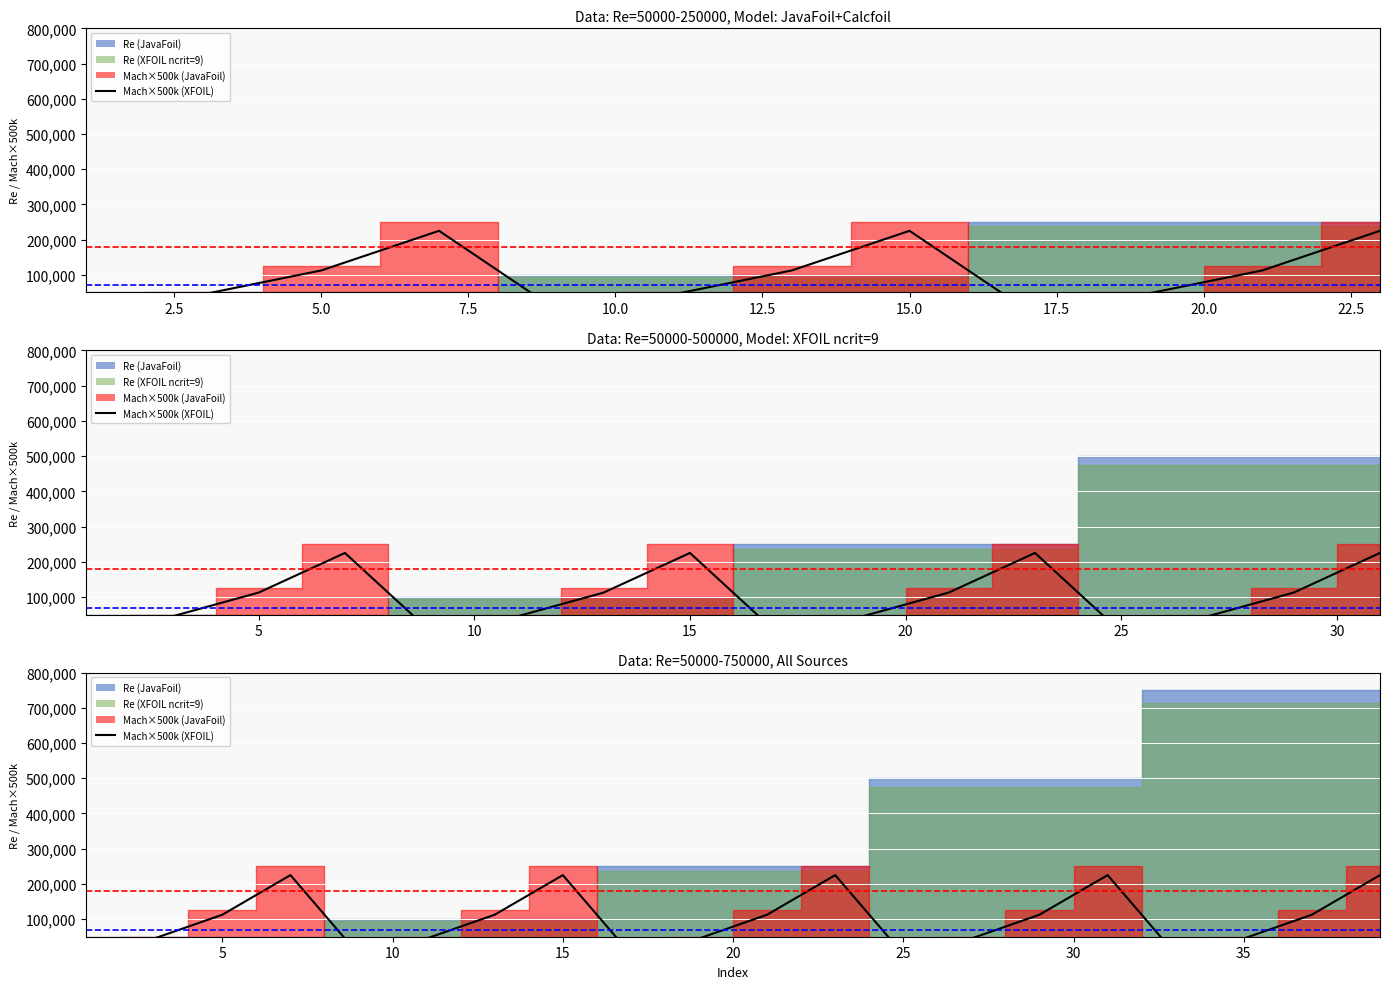

How many positive values are there?

15